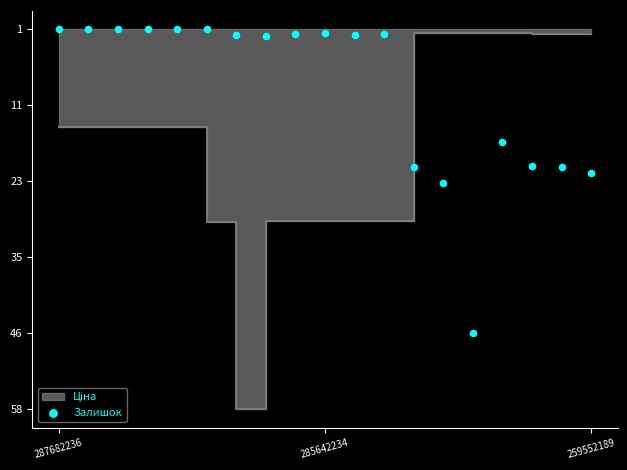

What is the change in value from 3 to 16?

+21020.9